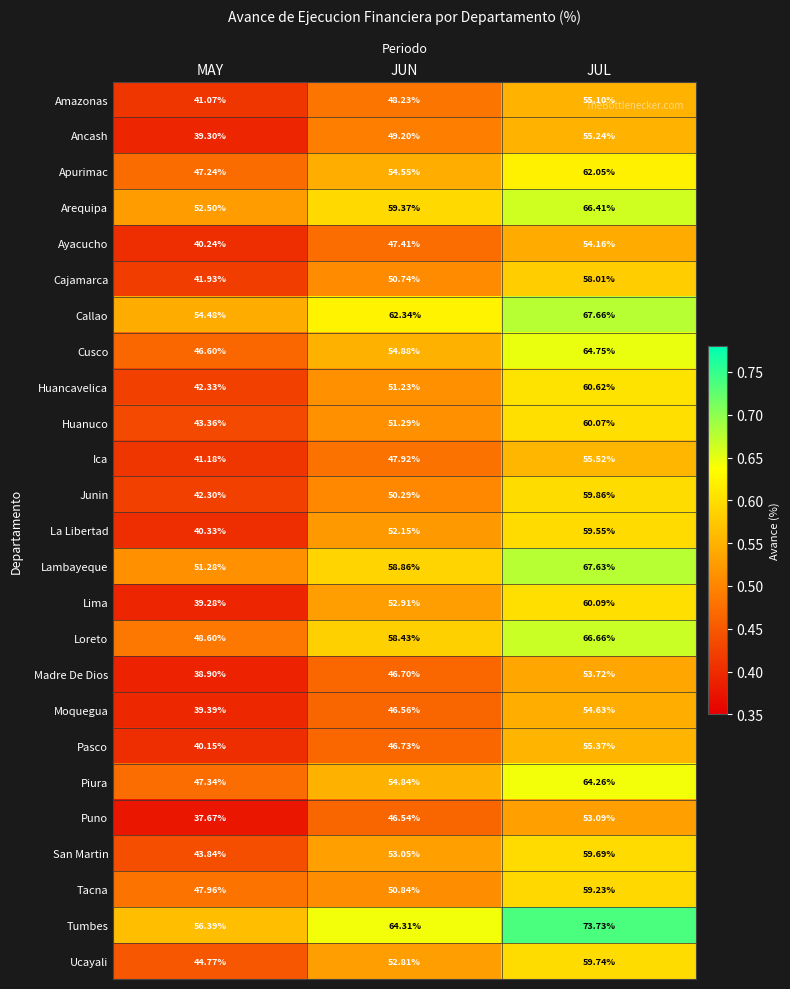

Where does the Loreto series first go above 58?

JUN